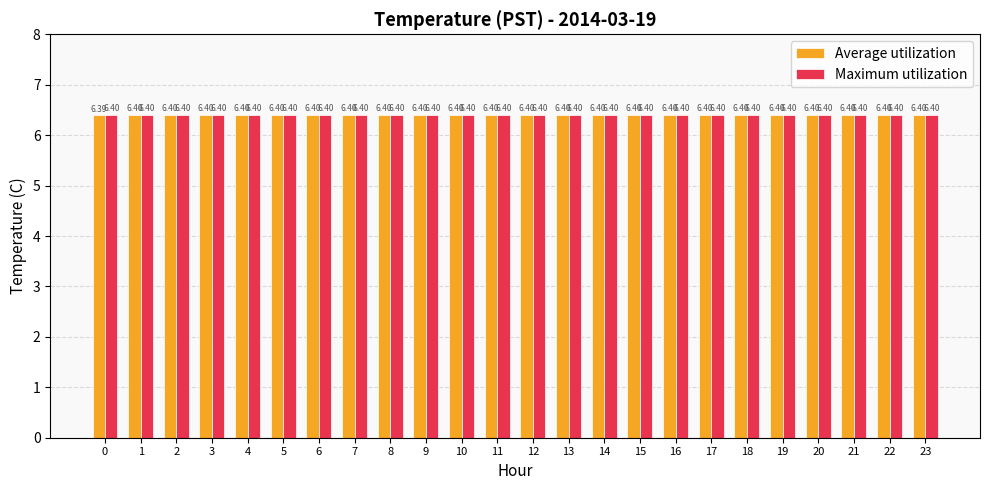

At how many categories does at least one series exceed 6?

24